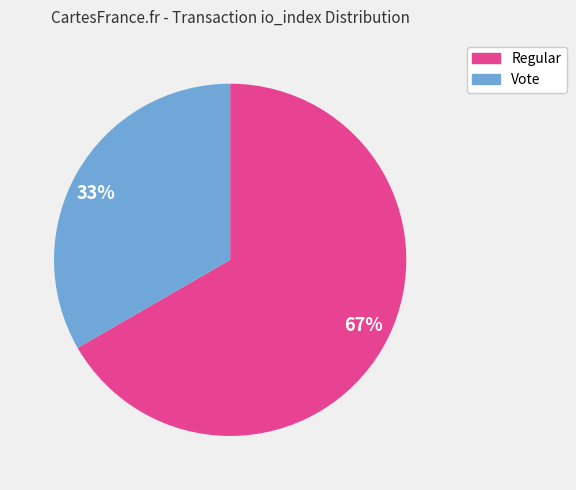

Approximately how many times larger is the value at Vote compared to Regular?

0.5